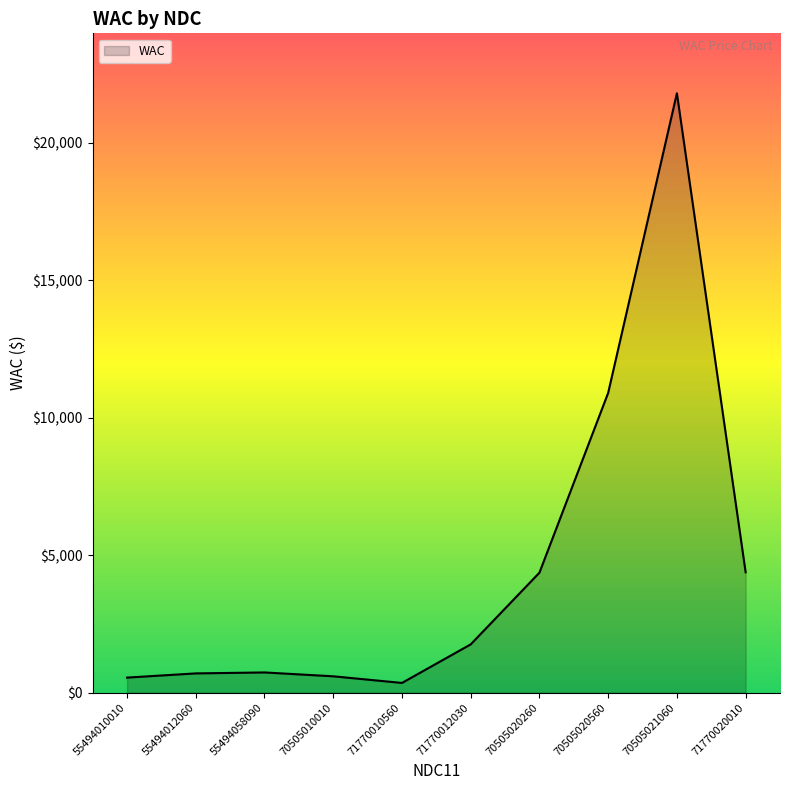

Does the chart have visible grid lines?

No